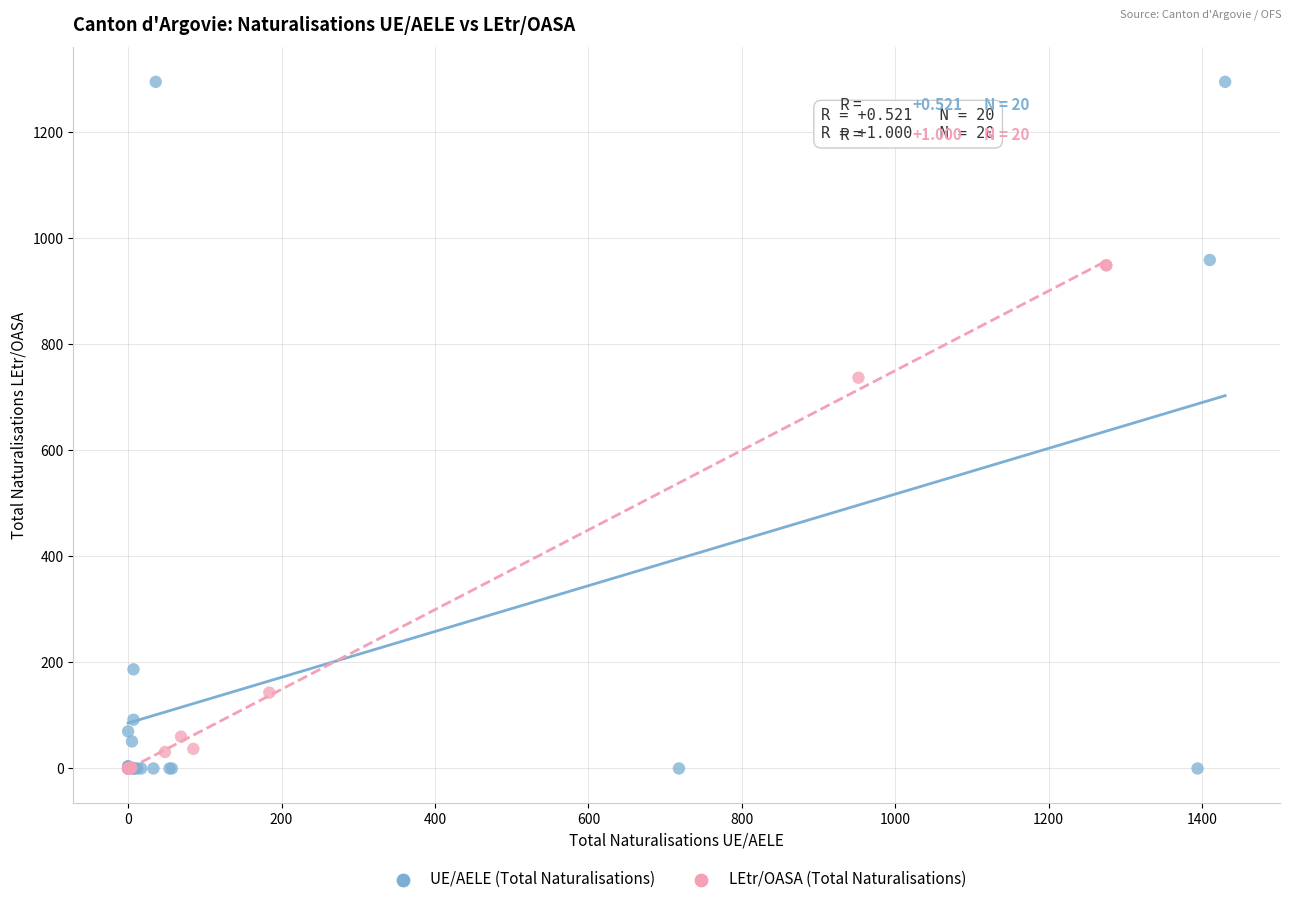

Which series has the largest Y range (max minus min)?

UE/AELE (Total Naturalisations)